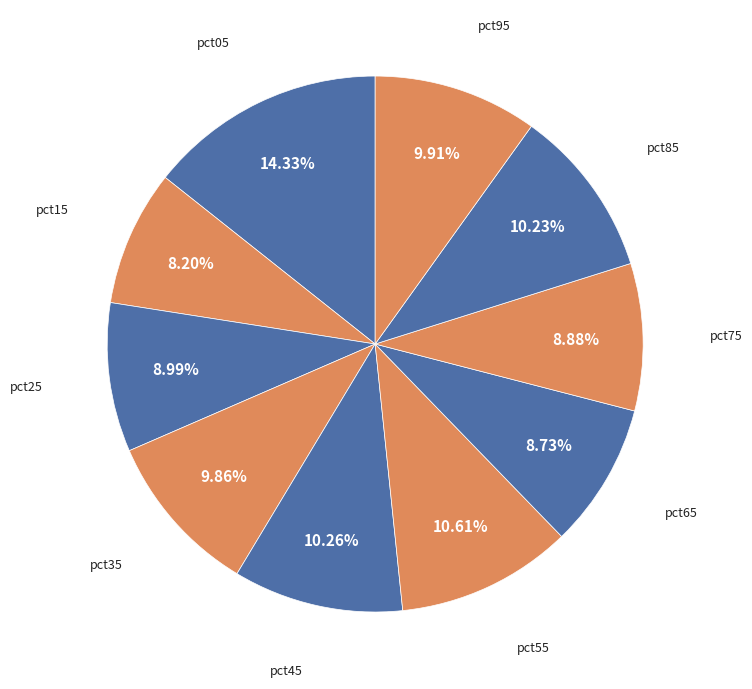

To the nearest percent, what is the difference between the largest and smallest slice percentages?

6%